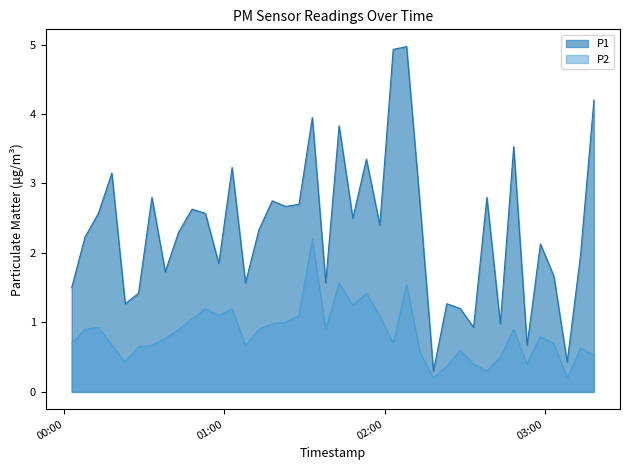

What is the difference between the maximum and minimum values in the P2 series?

2.0